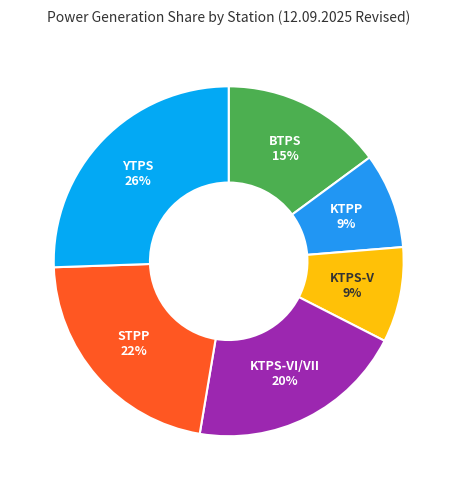

To the nearest percent, what is the combined percentage of STPP and BTPS?

37%